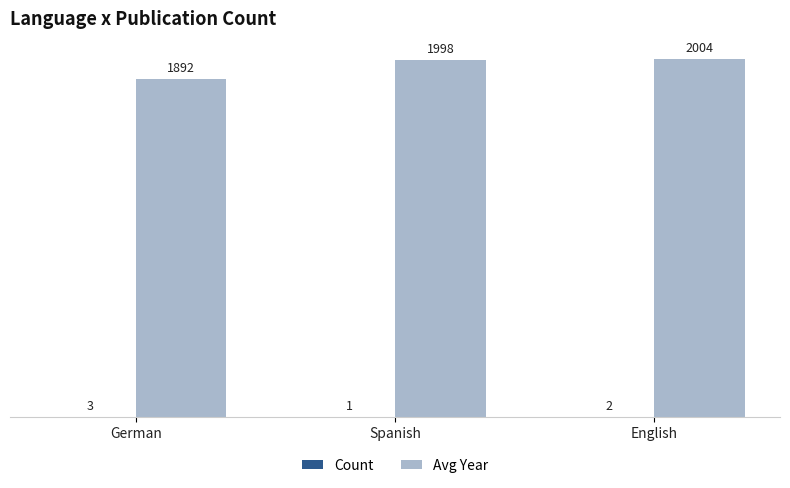

The value of Avg Year at Spanish is 1998. True or false?

True